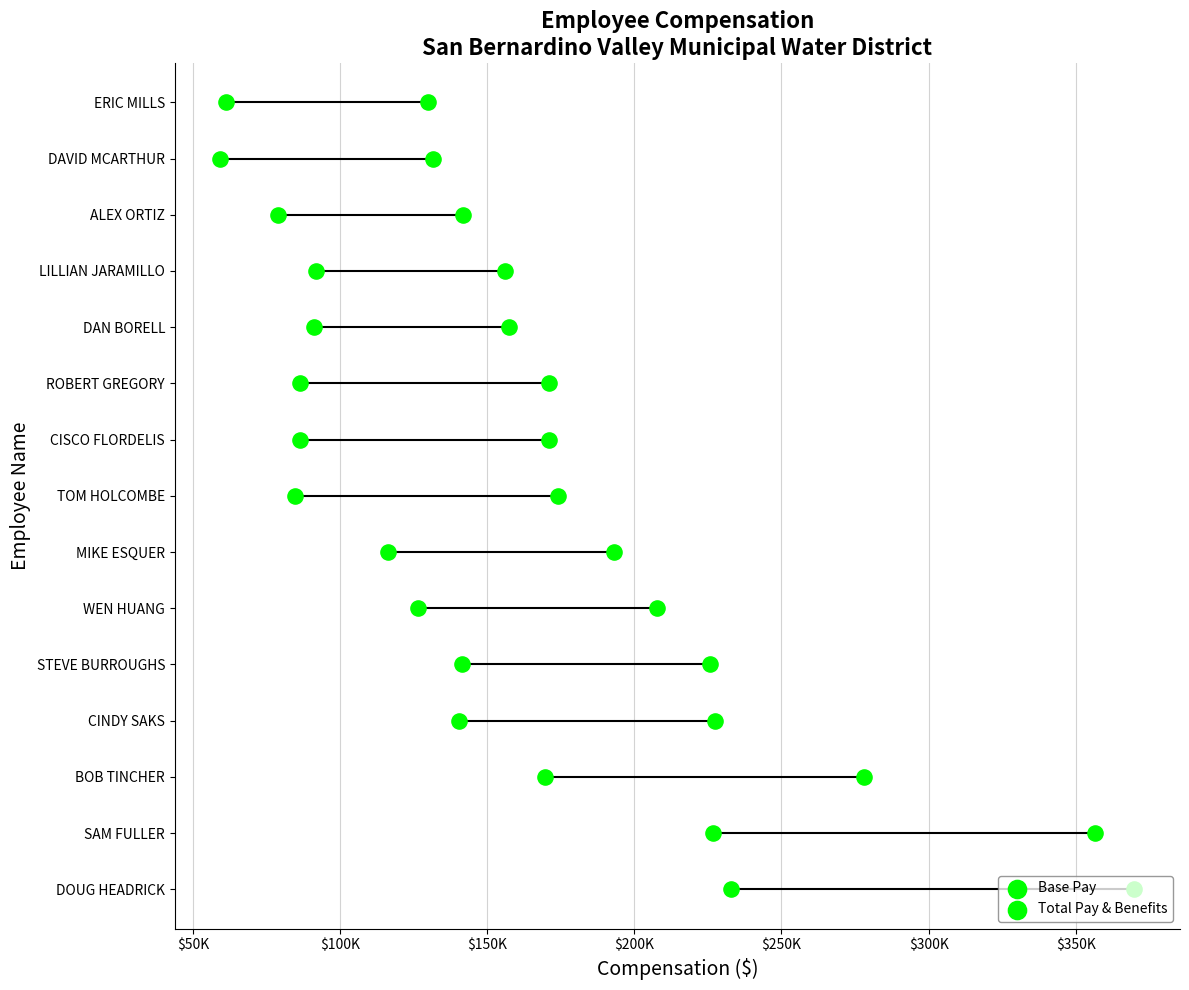

Which series has the largest total across all categories?

Base Pay